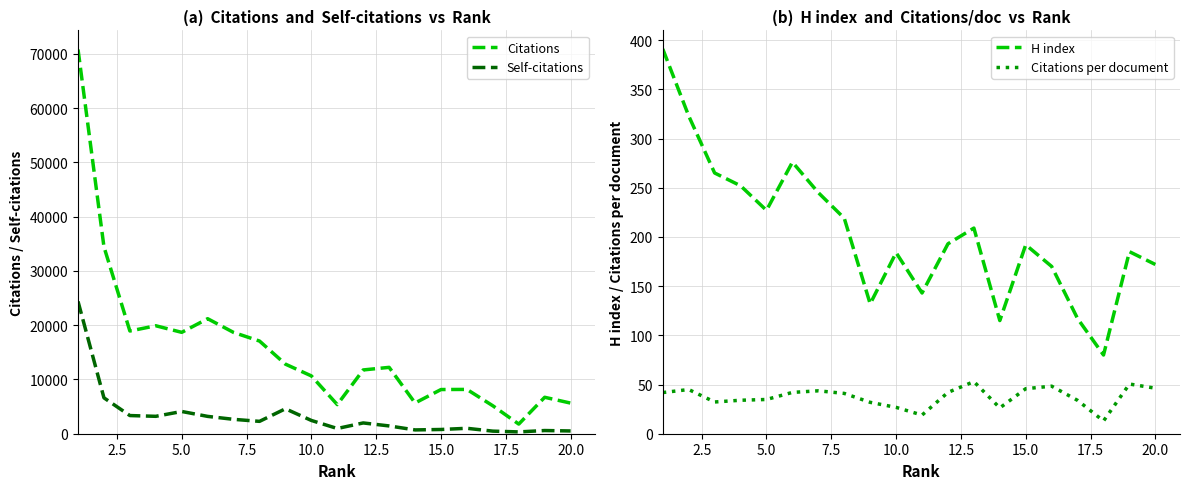

Where is the first local minimum for H index?

5.0